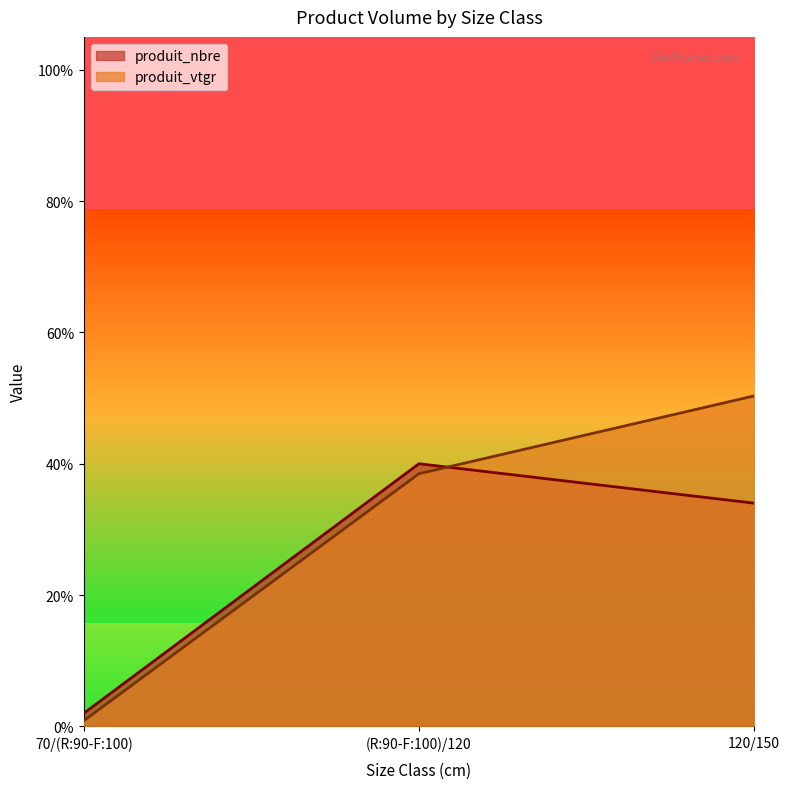

What is the difference between the produit_nbre values at 70/(R:90-F:100) and 120/150?

32.0